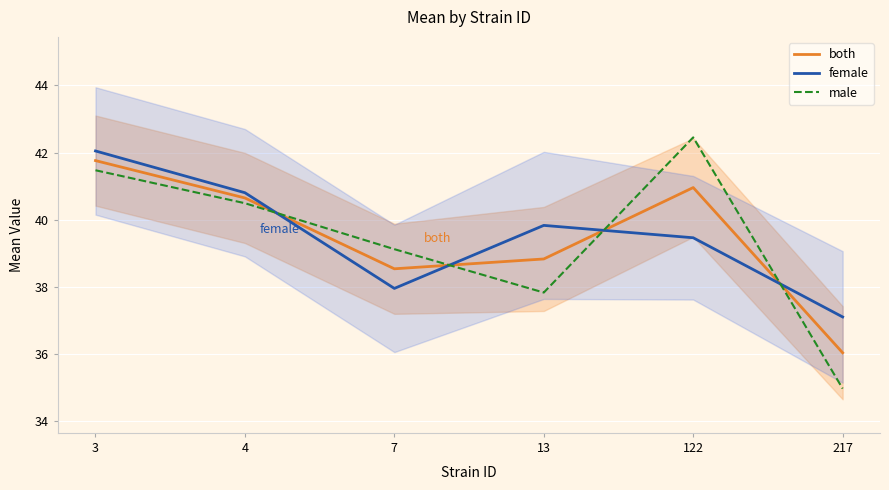

What are all the series names shown in the legend?

both, female, male